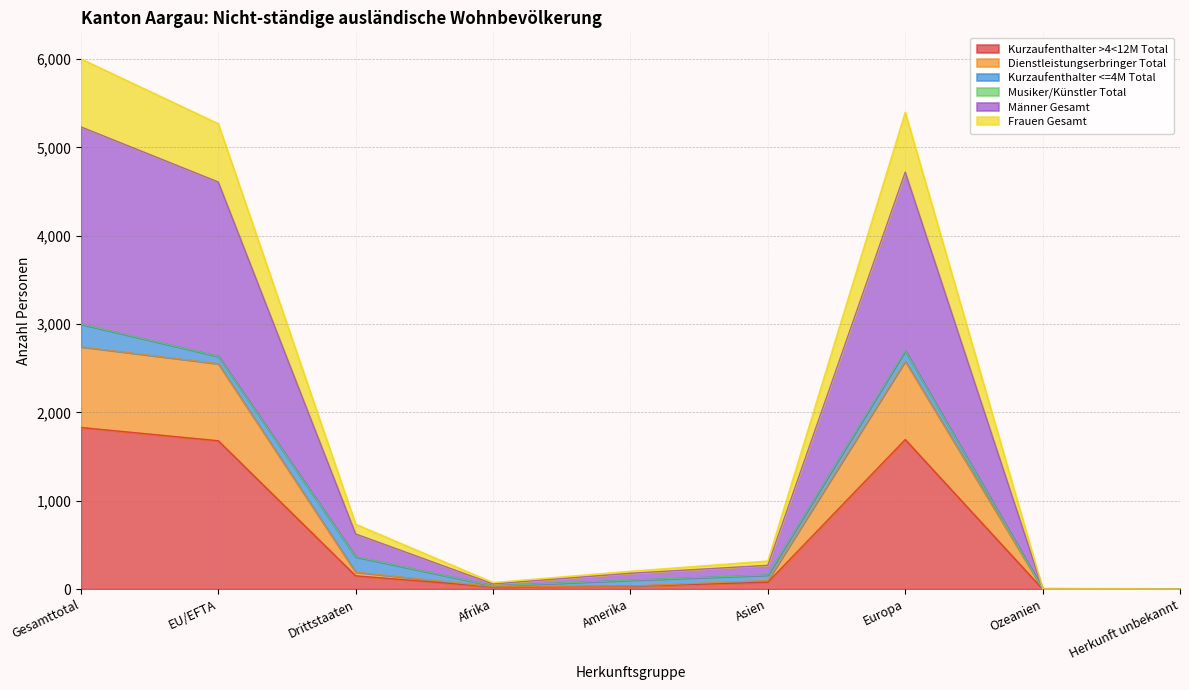

Which category has the lowest value in the Dienstleistungserbringer Total series?

Herkunft unbekannt